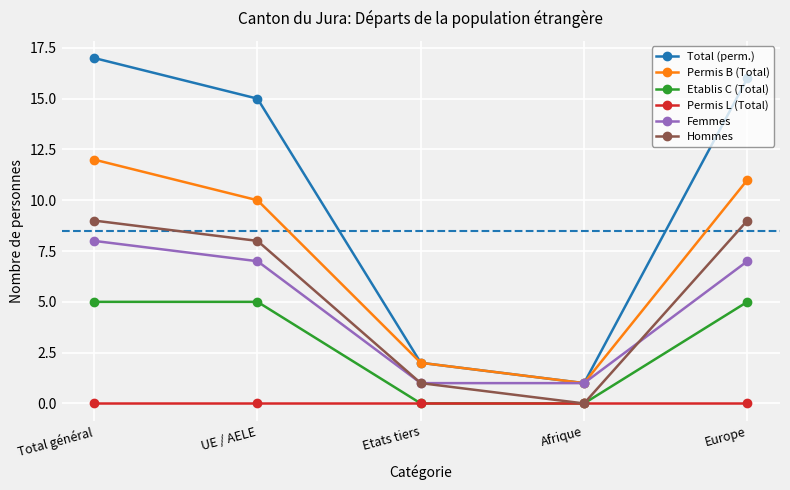

How many distinct data groups are displayed?

6